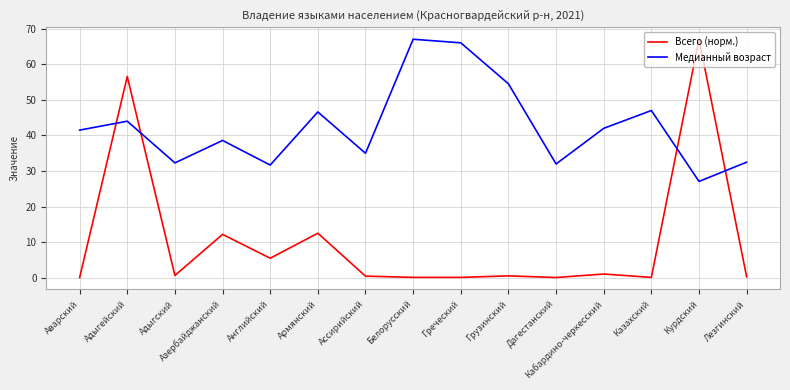

True or false: Медианный возраст has a value of 14.9 at Адыгейский.

False